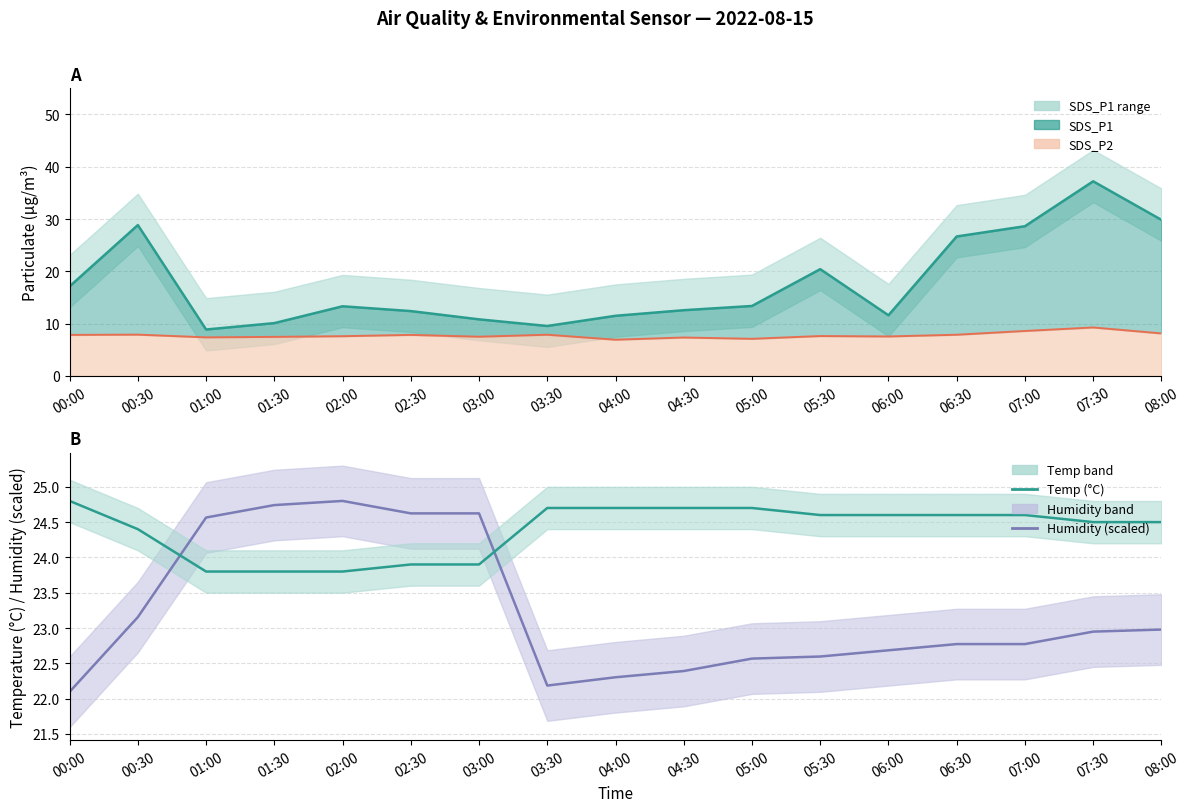

Is it true that Humidity (scaled) equals 30.9 at 08:00?

False